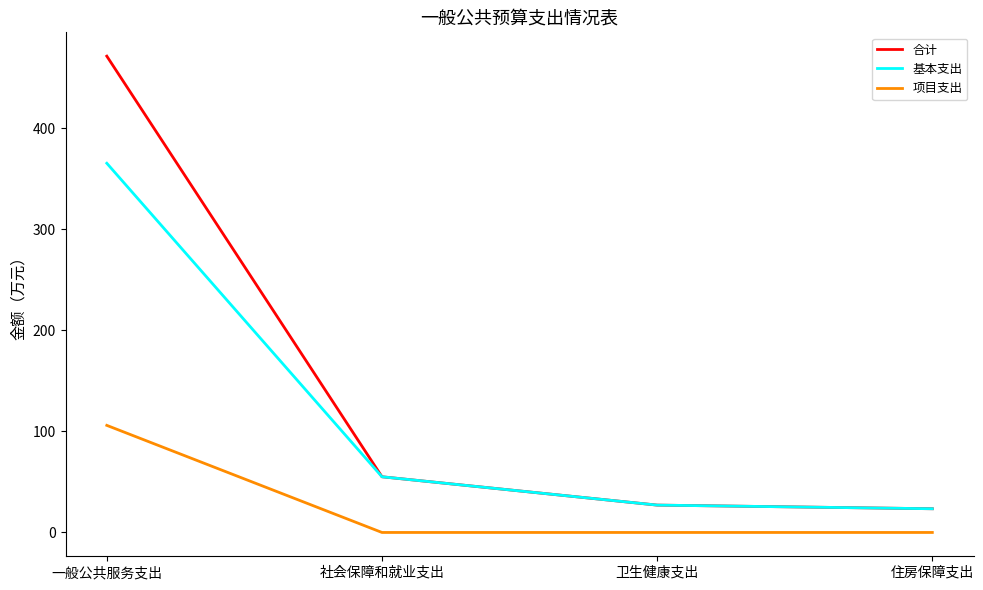

Reading left to right, list all the values displayed in this chart.

合计: 471.4	55.1	27.1	23.5
基本支出: 365.4	55.1	27.1	23.5
项目支出: 106.0	0.0	0.0	0.0